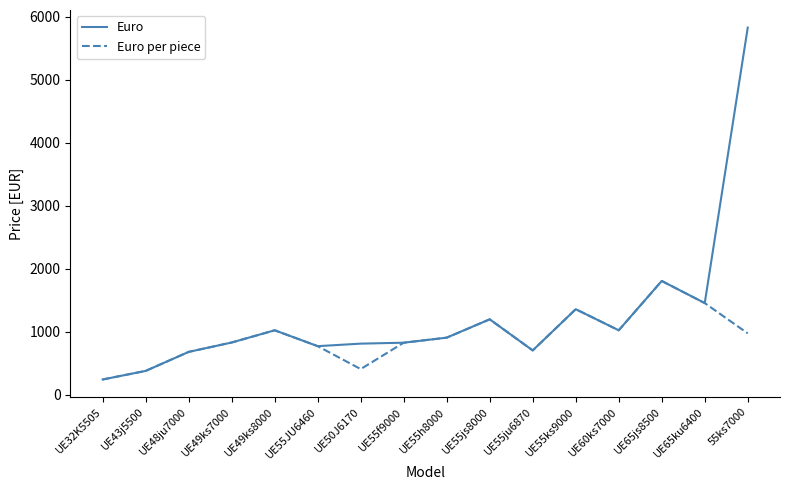

What is the difference between the second highest and second lowest values in the Euro per piece series?

1077